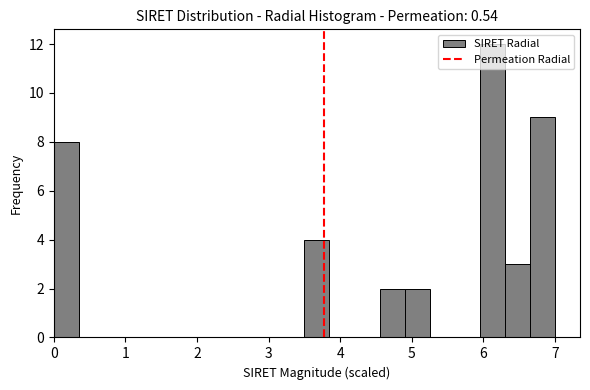

Around what value on the x-axis is the tallest bar? Give the approximate position of its centre, as read against the axis.

6.1